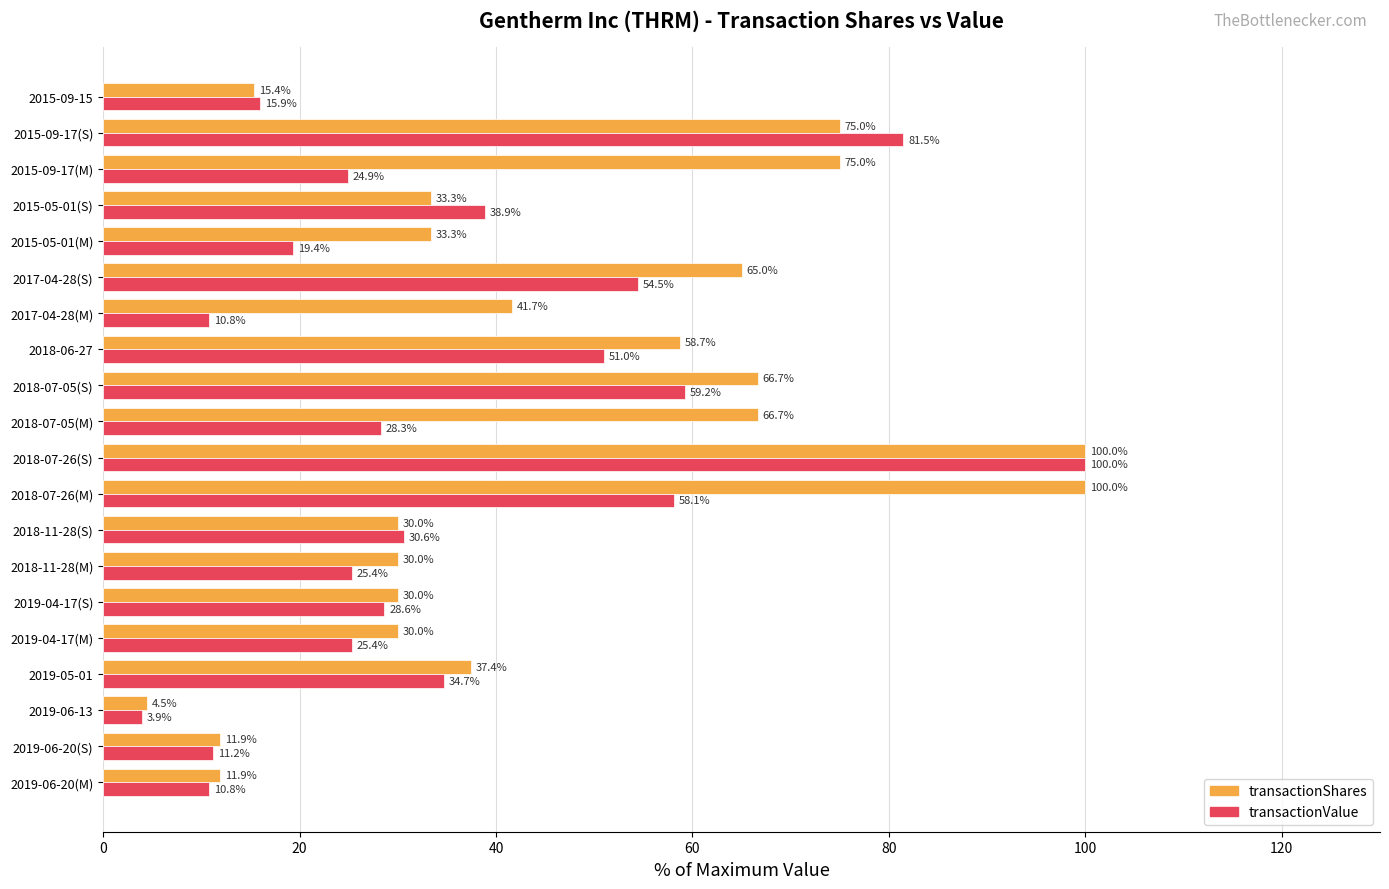

At which label does transactionValue reach its peak?

2018-07-26(S)